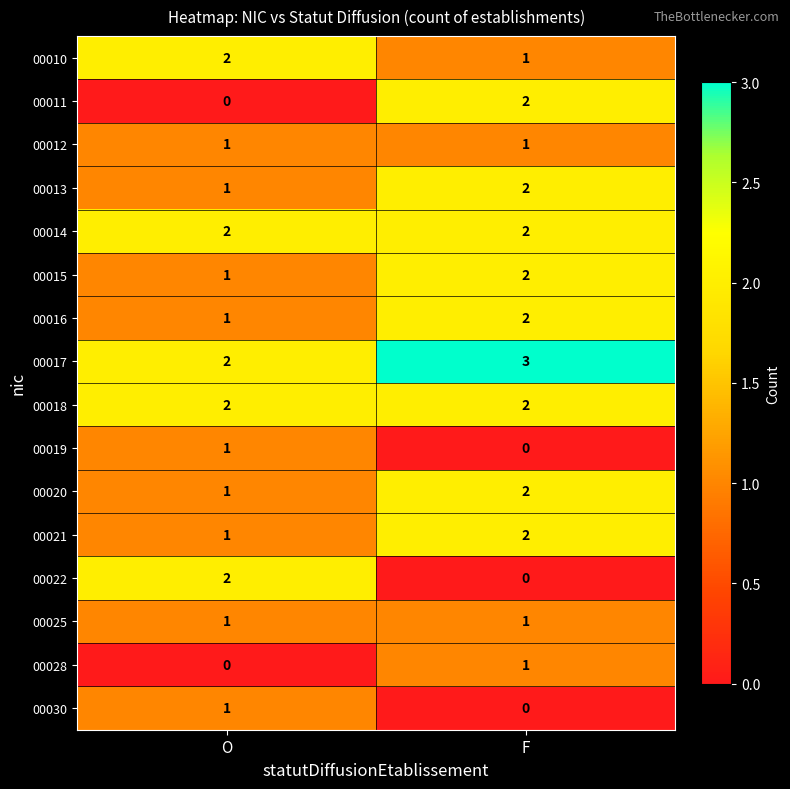

Where is 00010 nearest to the value 1?

F